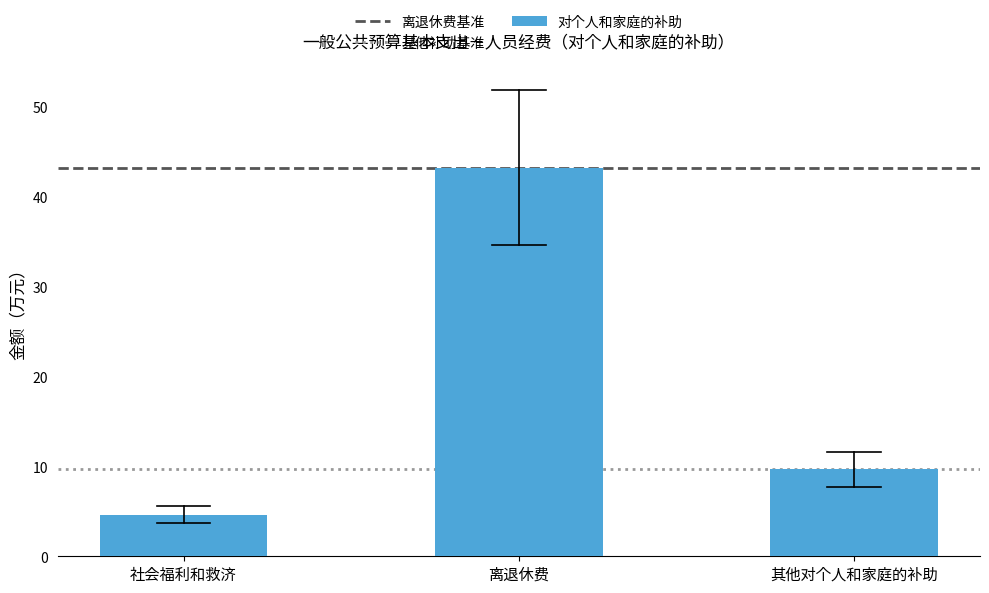

Are the bars grouped side by side (vs. stacked)?

No